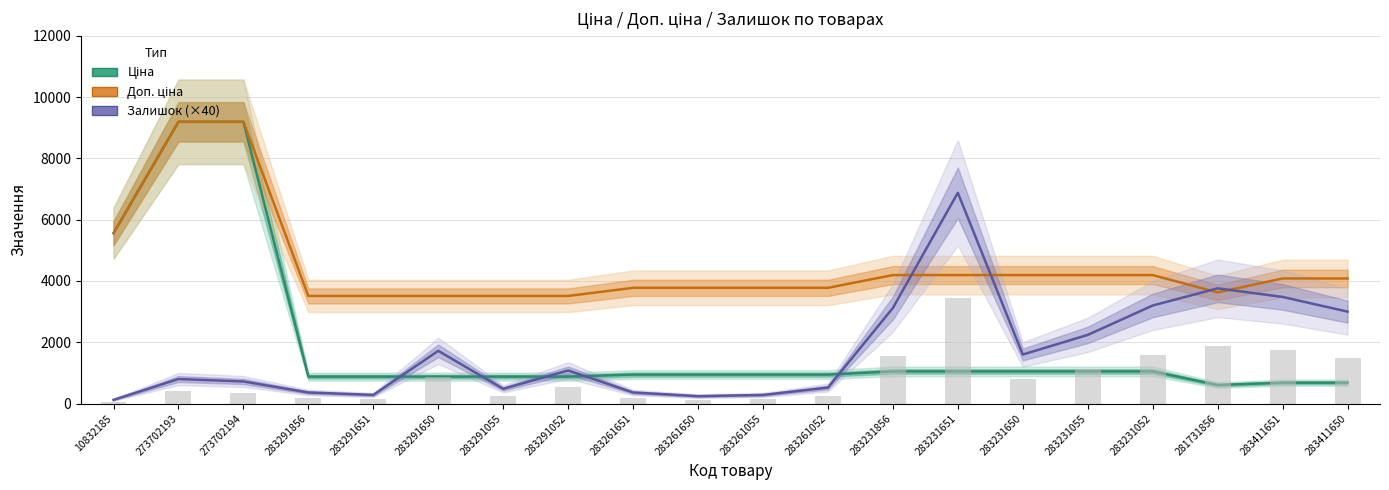

Which has a higher value, 283291055 or 283291650?

283291055